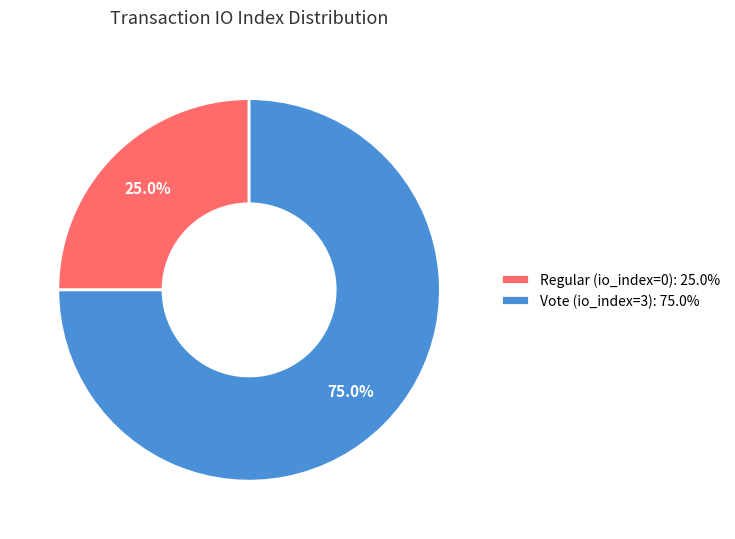

Which has a higher value, Regular (io_index=0) or Vote (io_index=3)?

Vote (io_index=3)